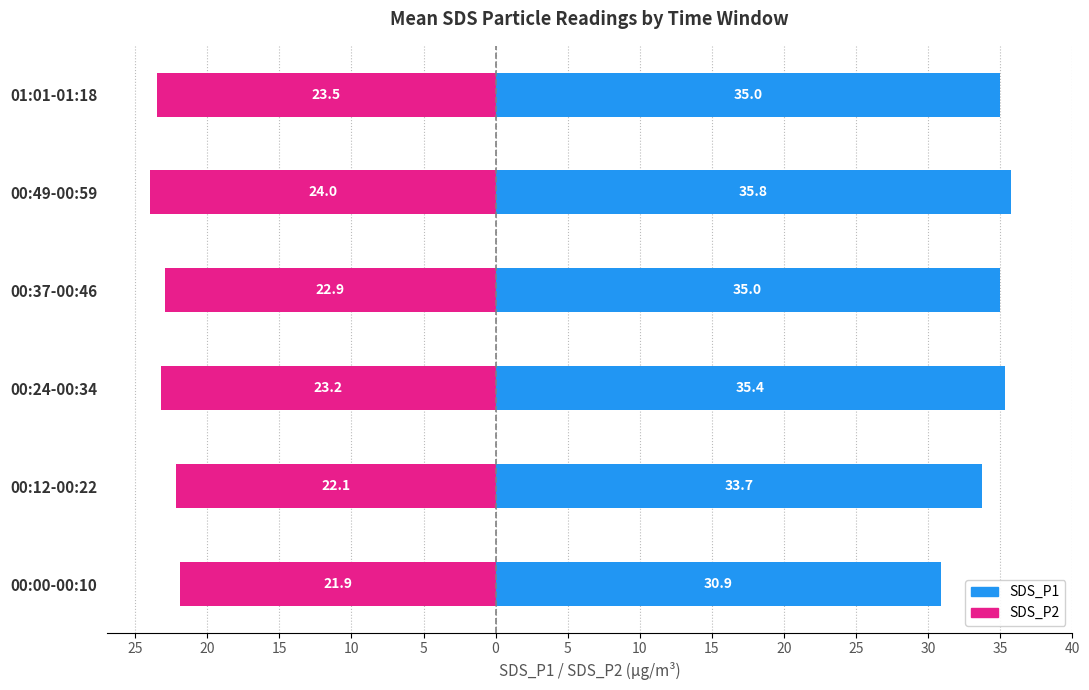

Is the value of SDS_P1 at 01:01-01:18 greater than the value of SDS_P2 at 00:24-00:34?

Yes